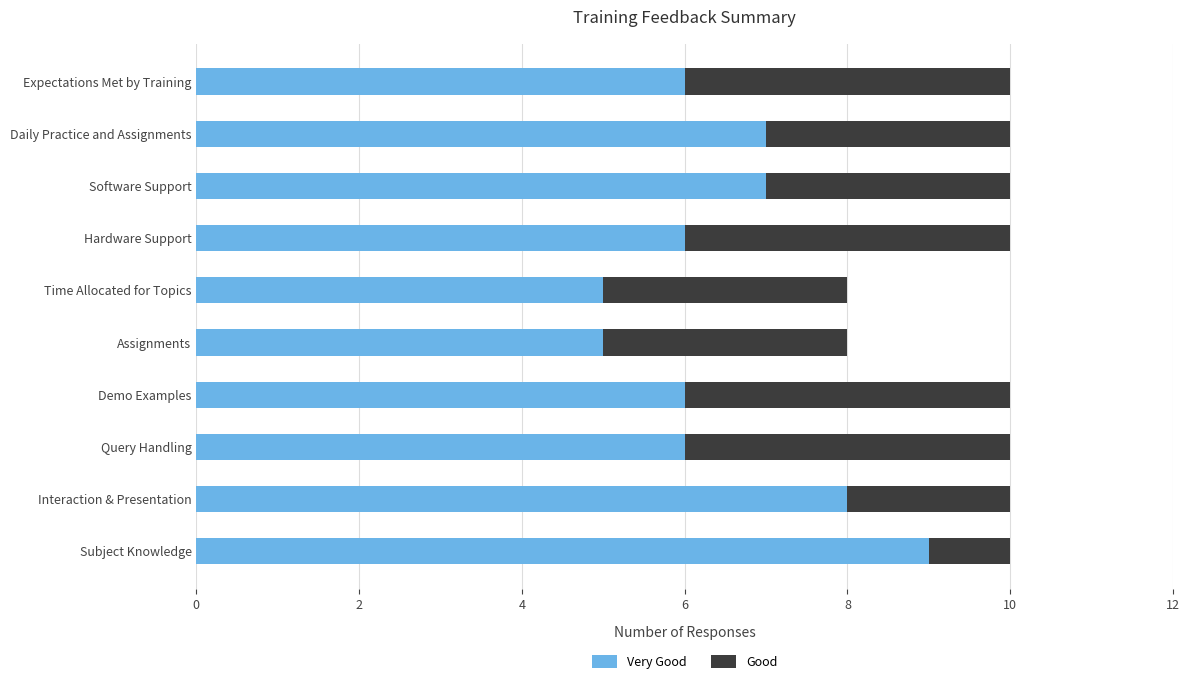

What is the total value across all series at Subject Knowledge?

10